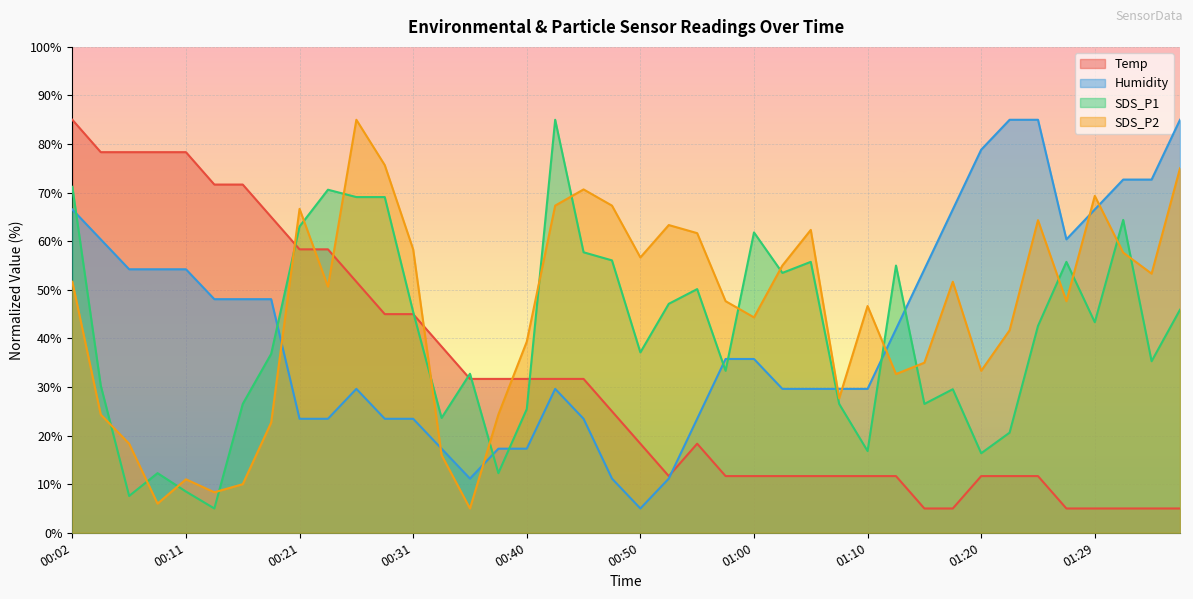

At which category does Temp reach its first local valley?

00:53